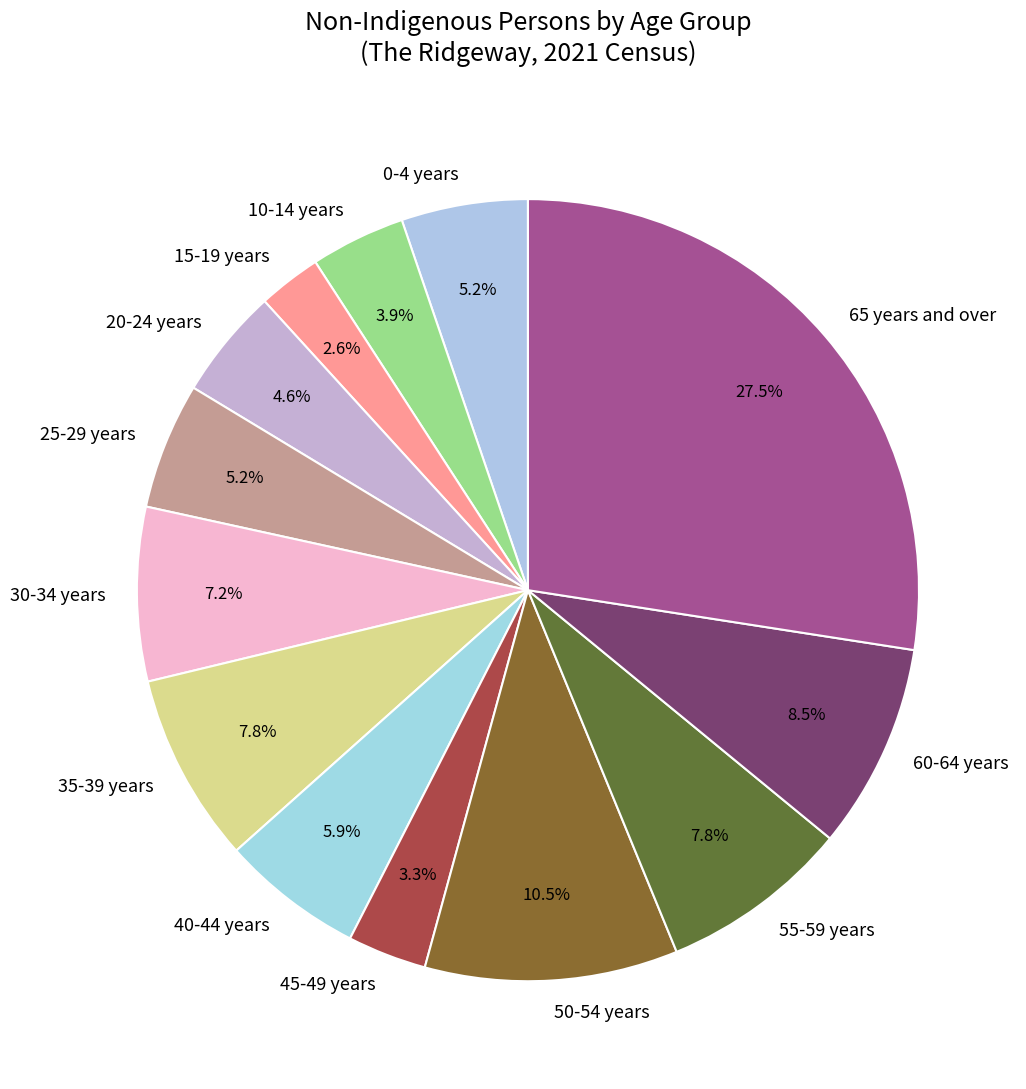

Which category has the smallest portion of the pie?

15-19 years